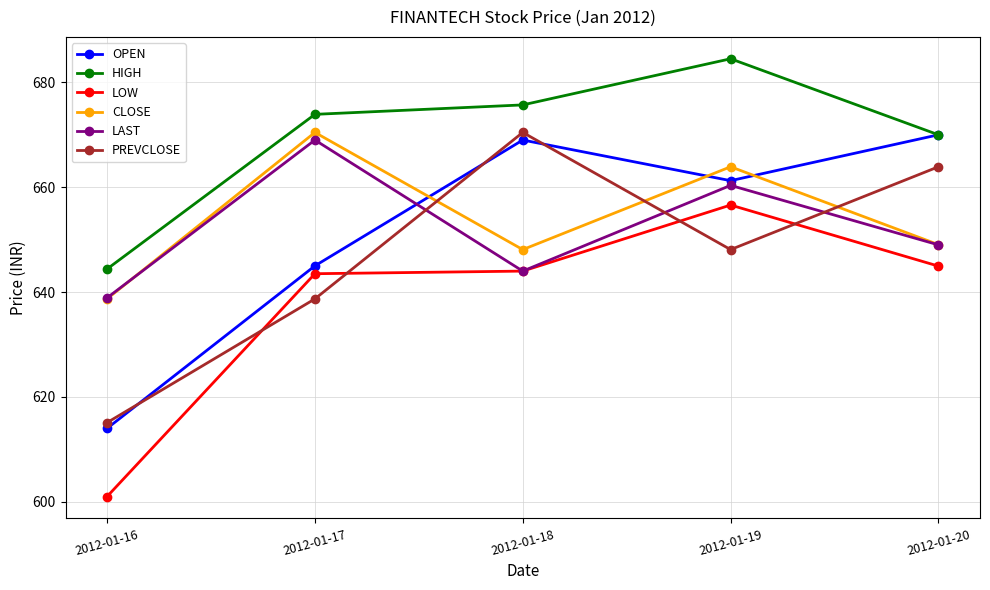

What is the difference between the highest and lowest values at 2012-01-17?

35.2